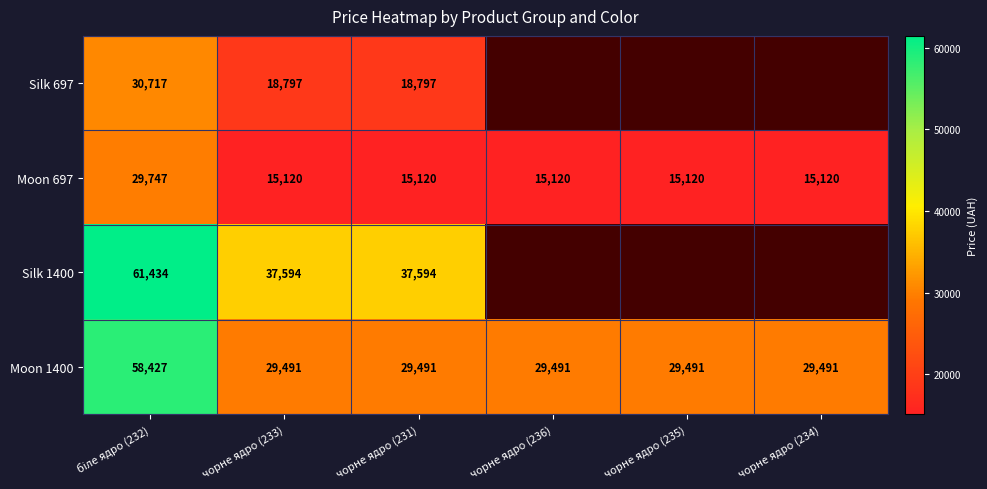

At how many categories does at least one series exceed 59709?

1